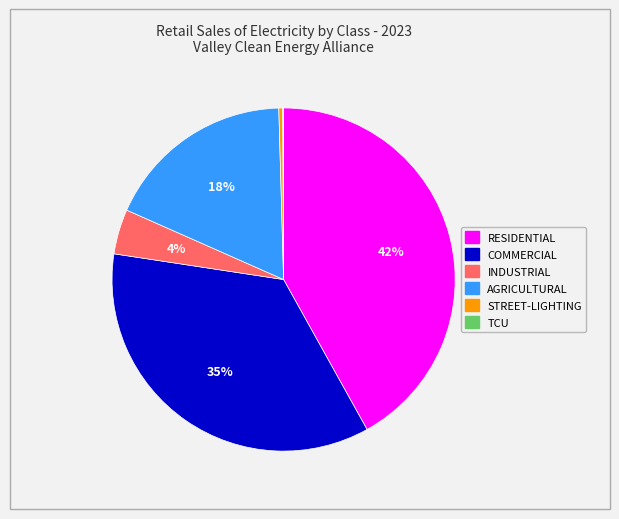

To the nearest percent, what percentage of the pie is RESIDENTIAL?

42%